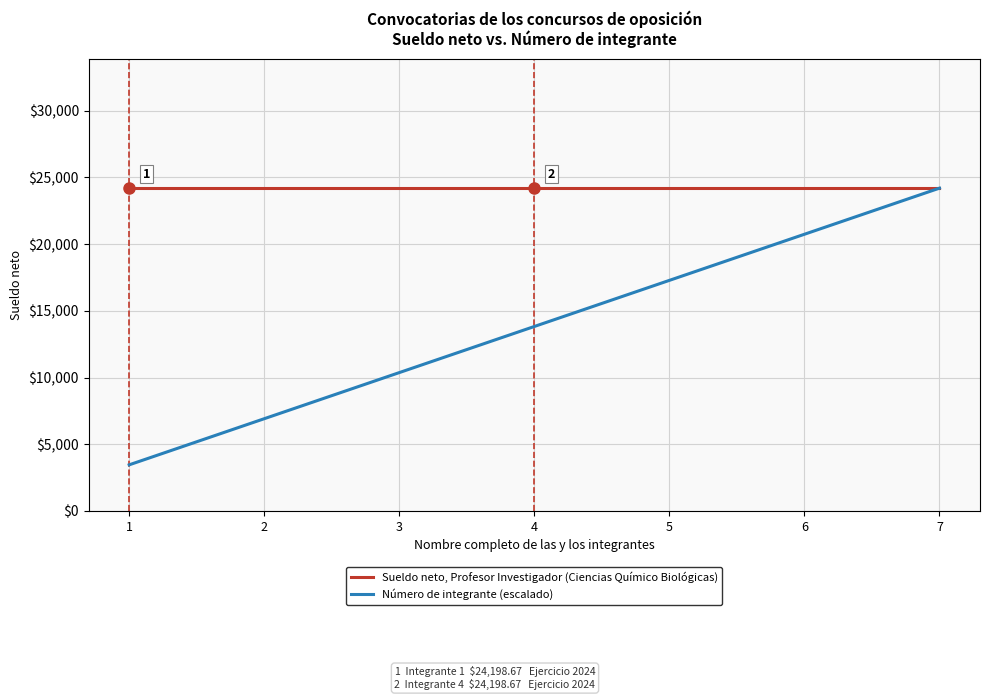

Reading right to left, what are all the values shown in this chart?

Sueldo neto, Profesor Investigador (Ciencias Químico Biológicas): 7=24198.7	6=24198.7	5=24198.7	4=24198.7	3=24198.7	2=24198.7	1=24198.7
Número de integrante (escalado): 7=24198.7	6=20741.7	5=17284.8	4=13827.8	3=10370.9	2=6913.9	1=3457.0